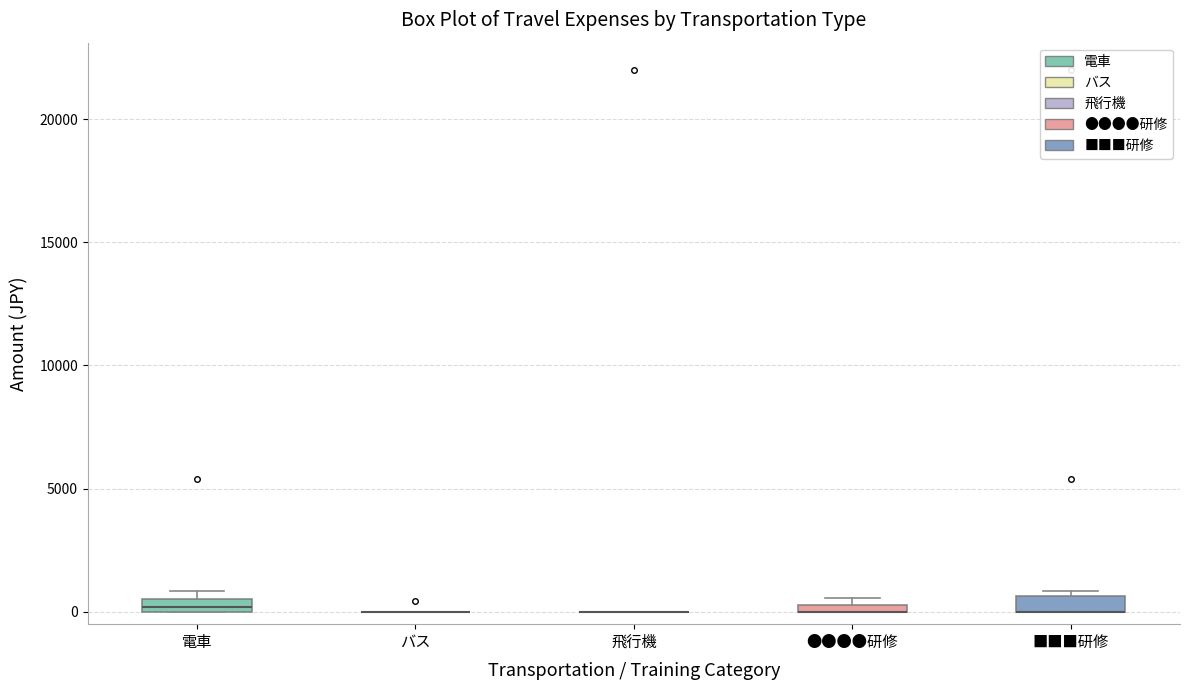

Where is the upper edge of the box for ●●●●研修 on the y-axis? The values are not printed on the chart, so give them approximately, as read against the axis.

500